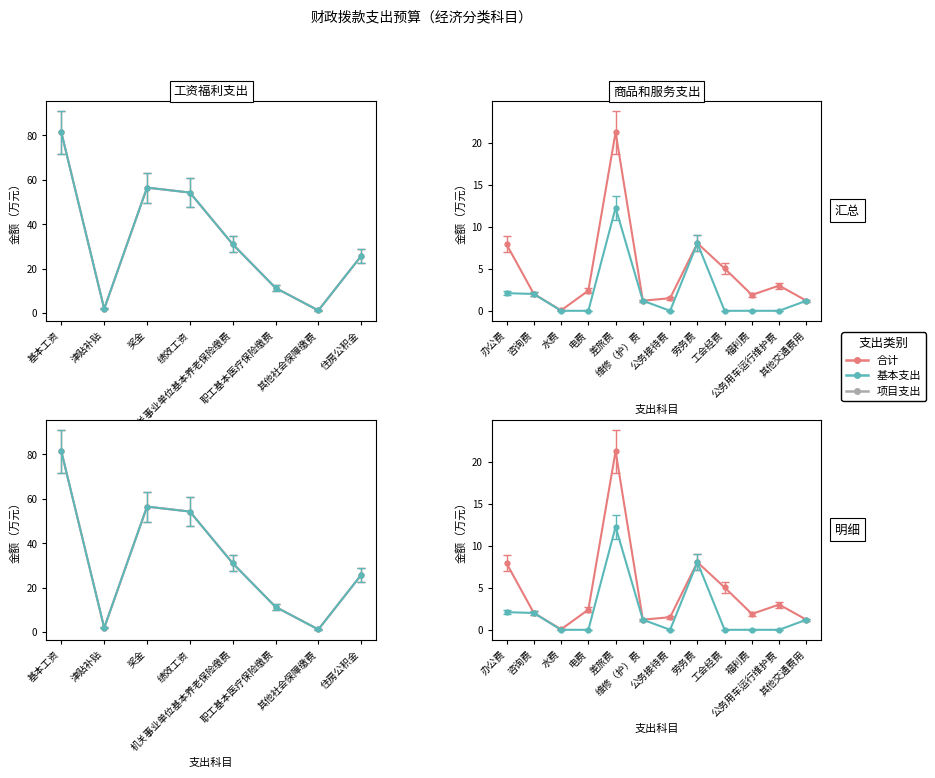

True or false: 合计 has more than 0 points higher than both neighbors.

True